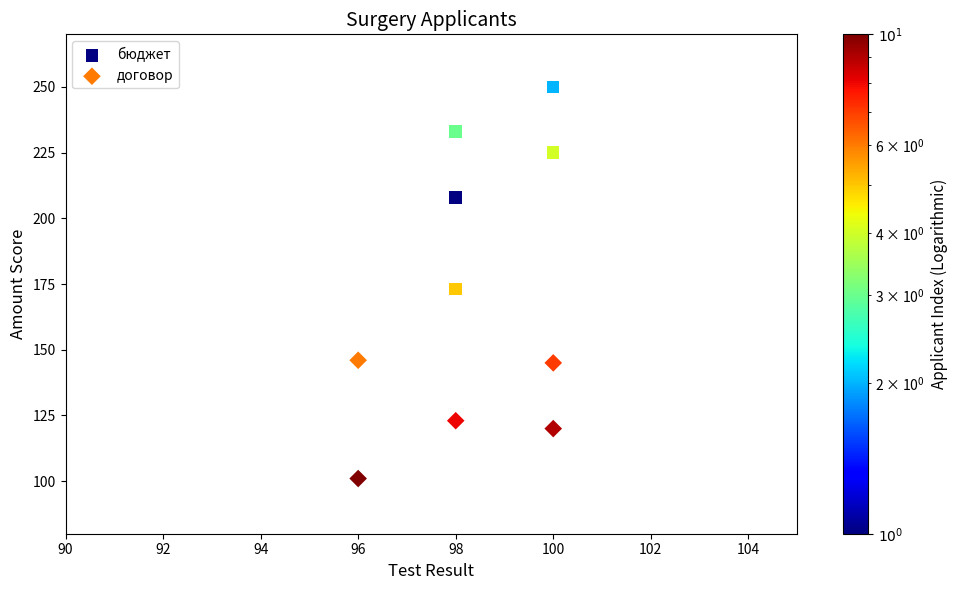

Which series reaches the maximum Y coordinate?

бюджет